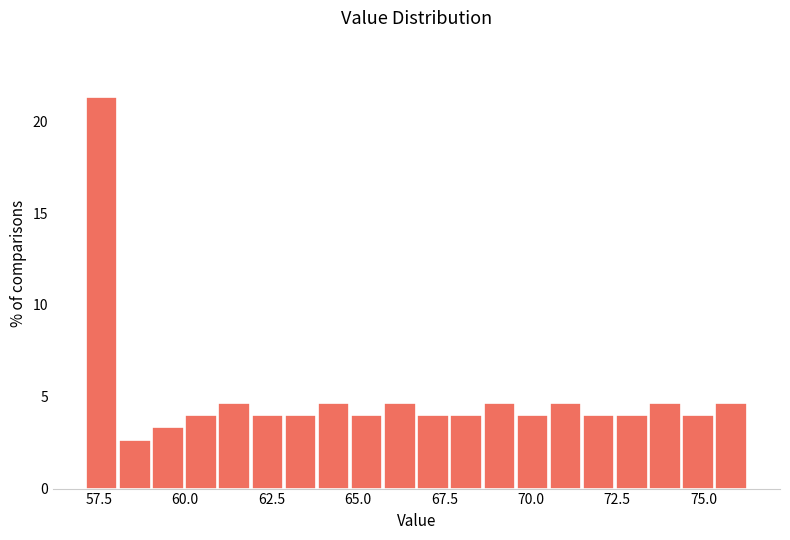

Read against the x-axis, roughly where is the centre of the tallest bar?

57.5